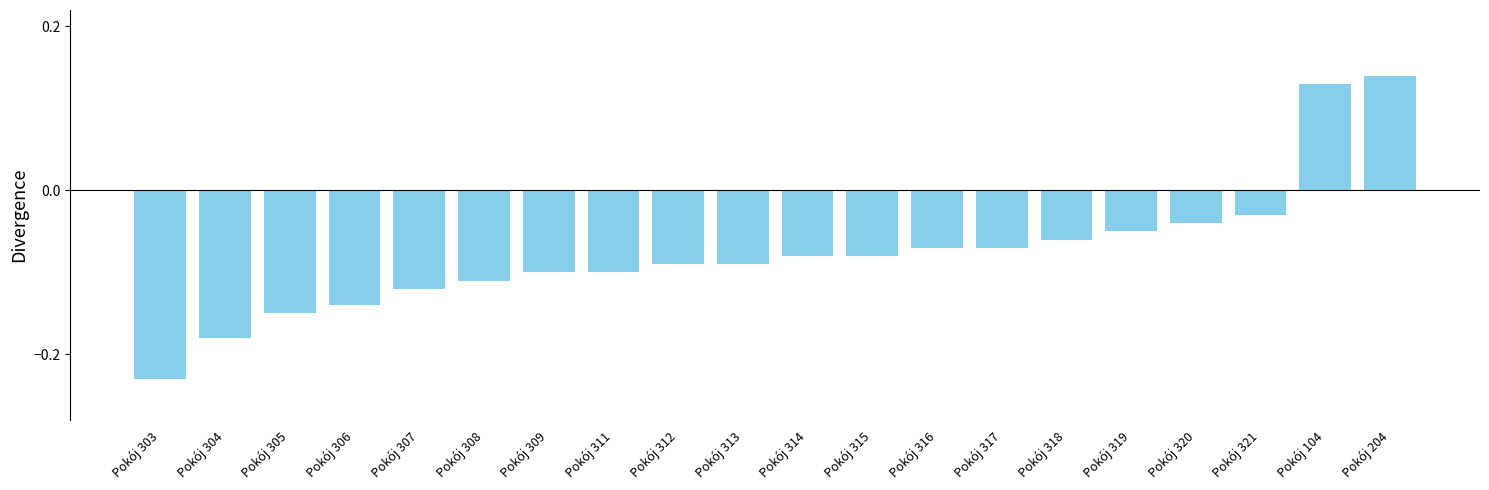

True or false: the data shows -0.1 at Pokój 309.

True